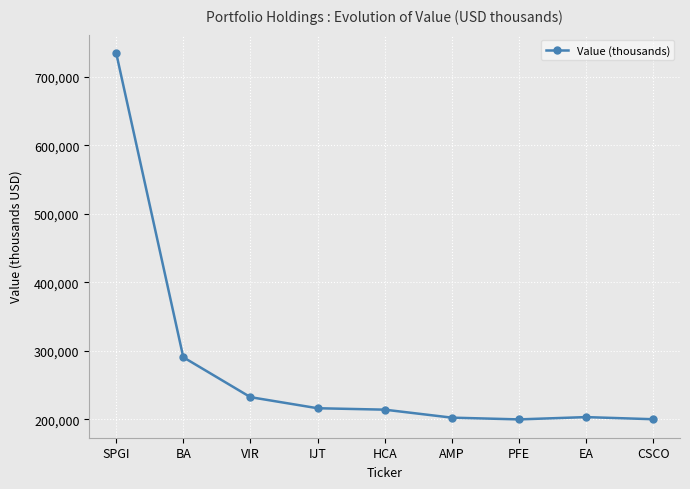

How many series are shown in this chart?

1